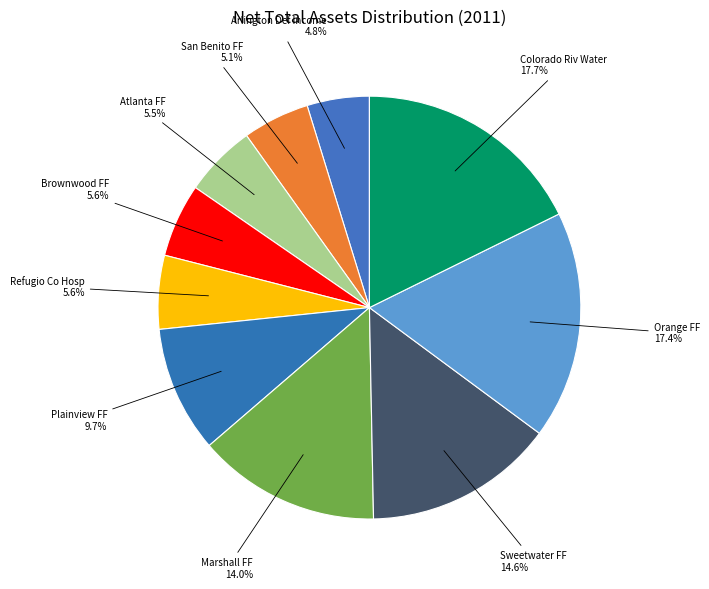

Is it true that Brownwood FF is 6% of the pie?

True